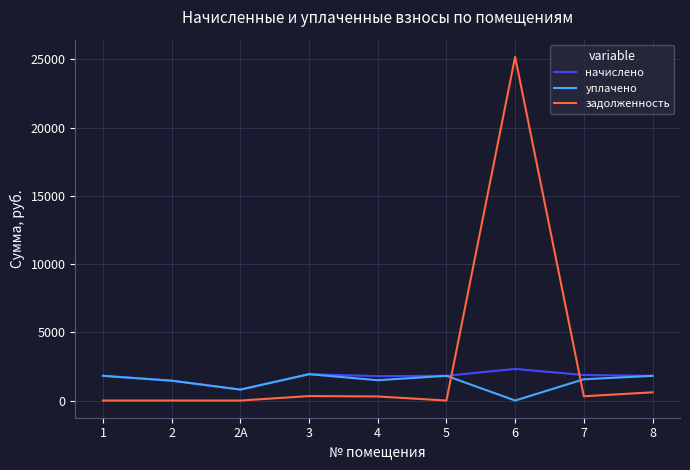

Count the number of data series in this chart.

3